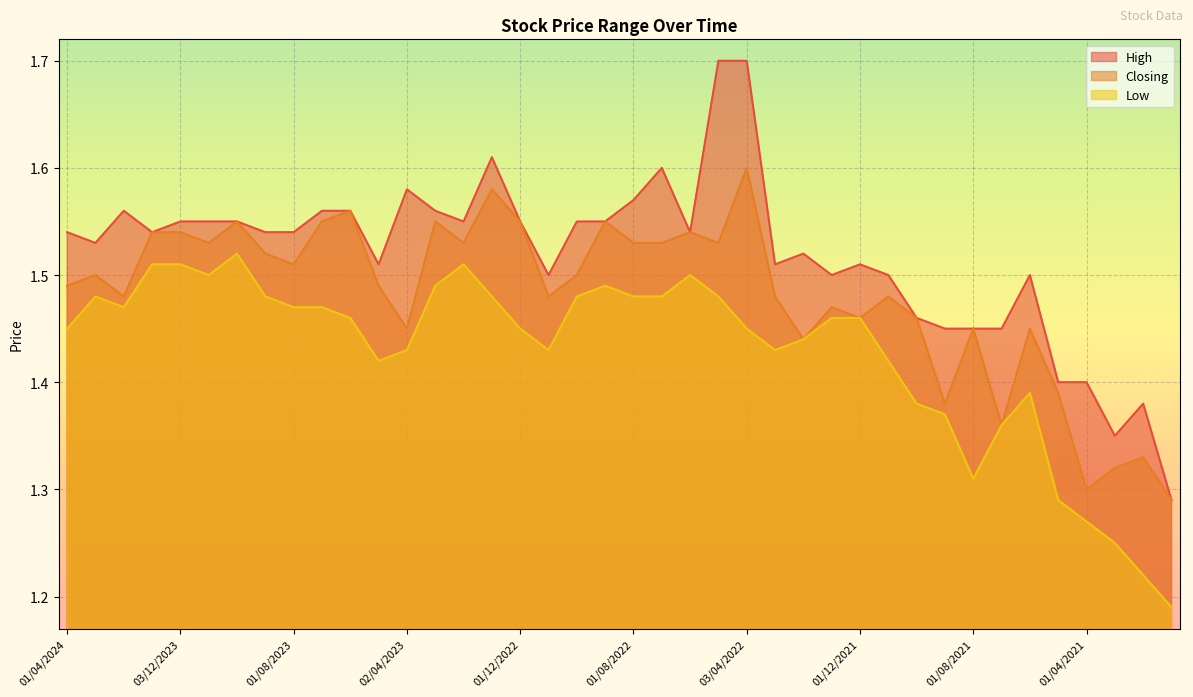

Between 02/07/2023 and 01/11/2023, which is larger?

02/07/2023